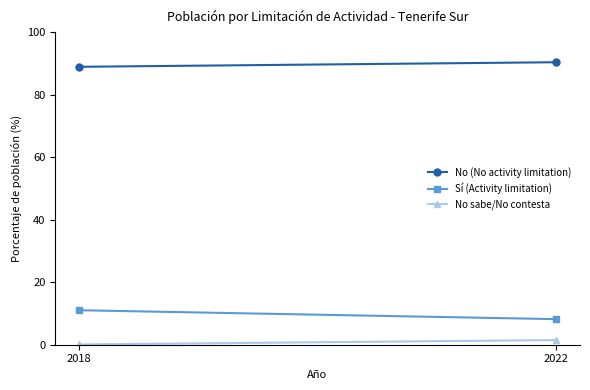

What is the sum of the No (No activity limitation) values at 2018 and 2022?

179.2